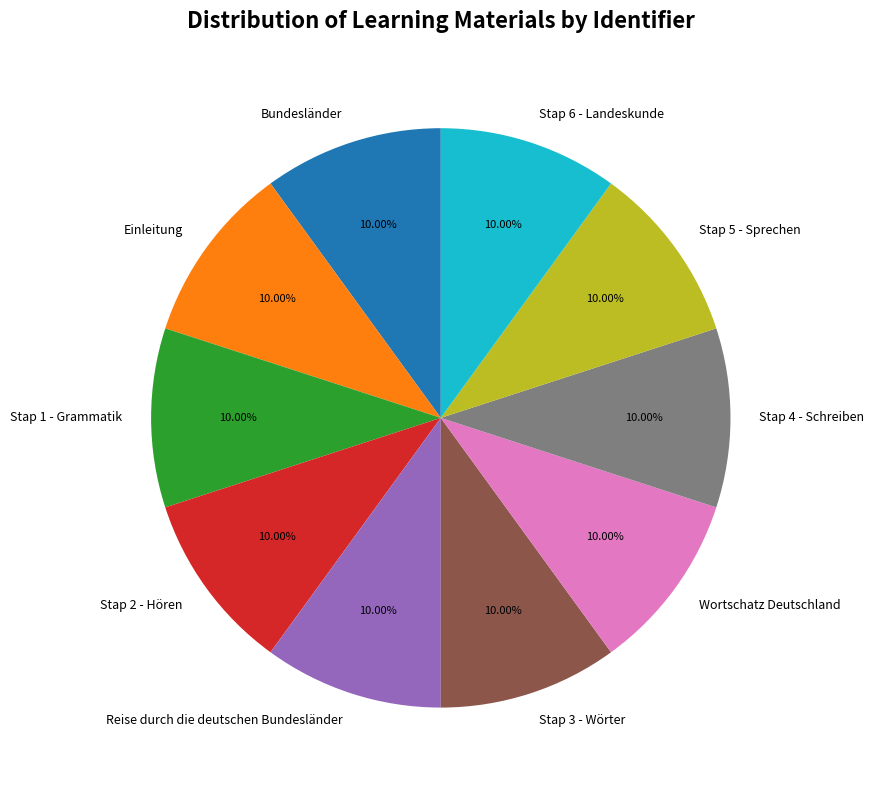

To the nearest percent, what is the combined percentage of Stap 3 - Wörter and Stap 2 - Hören?

20%